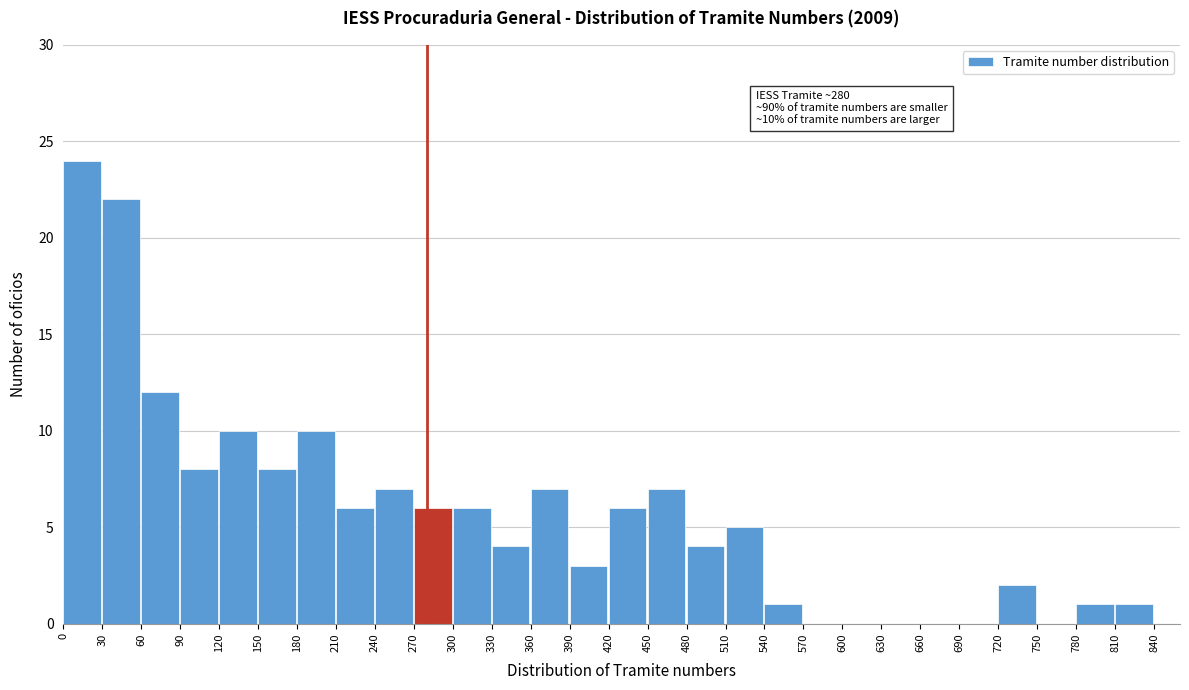

Which range on the x-axis has the tallest bar?

0 to 30